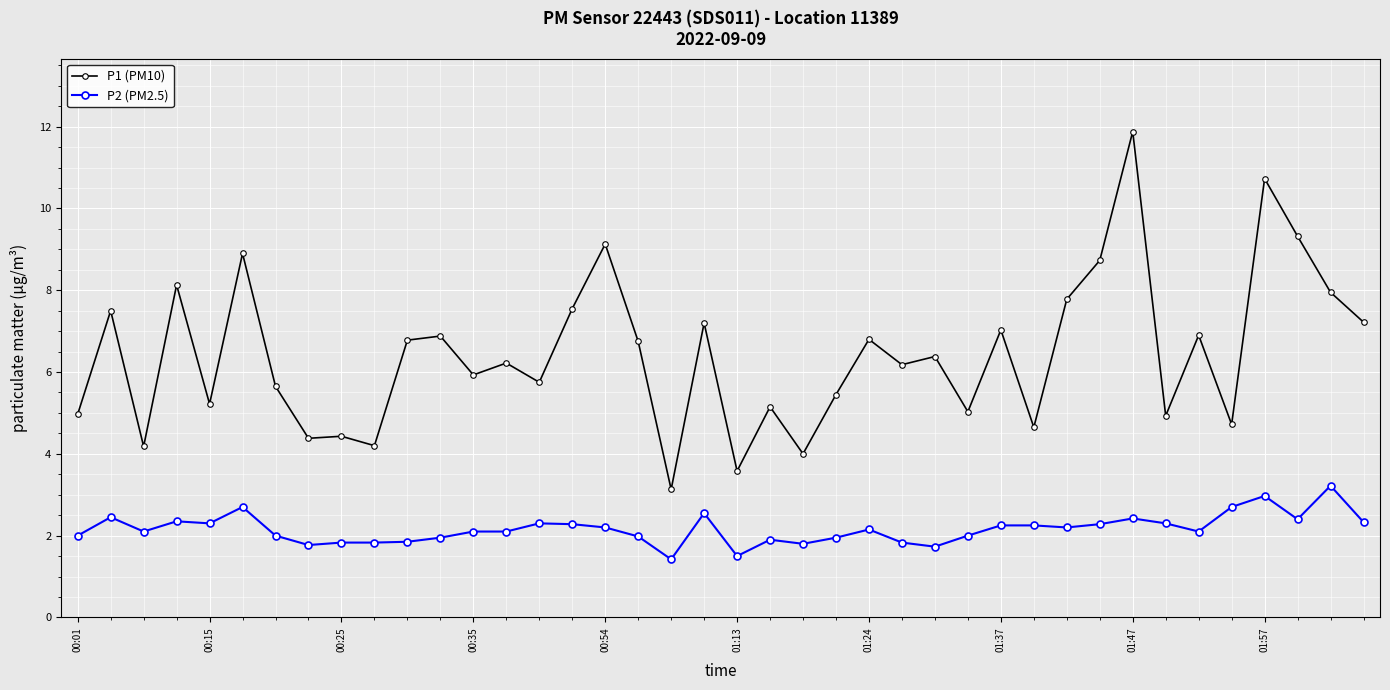

True or false: P2 (PM2.5) and P1 (PM10) intersect in this chart.

False